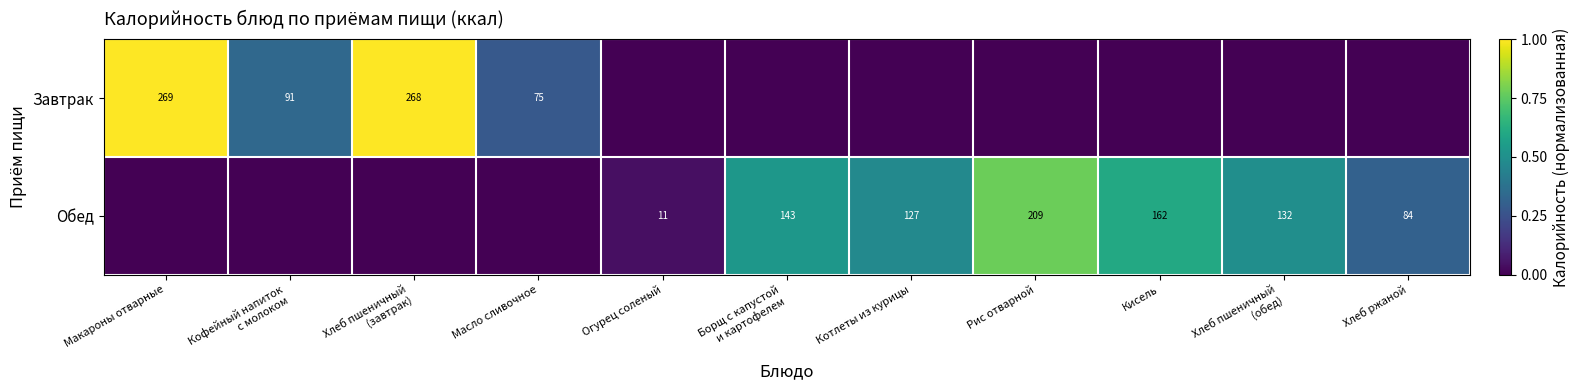

What is the sum of the Обед values at Кисель and Хлеб ржаной?

246